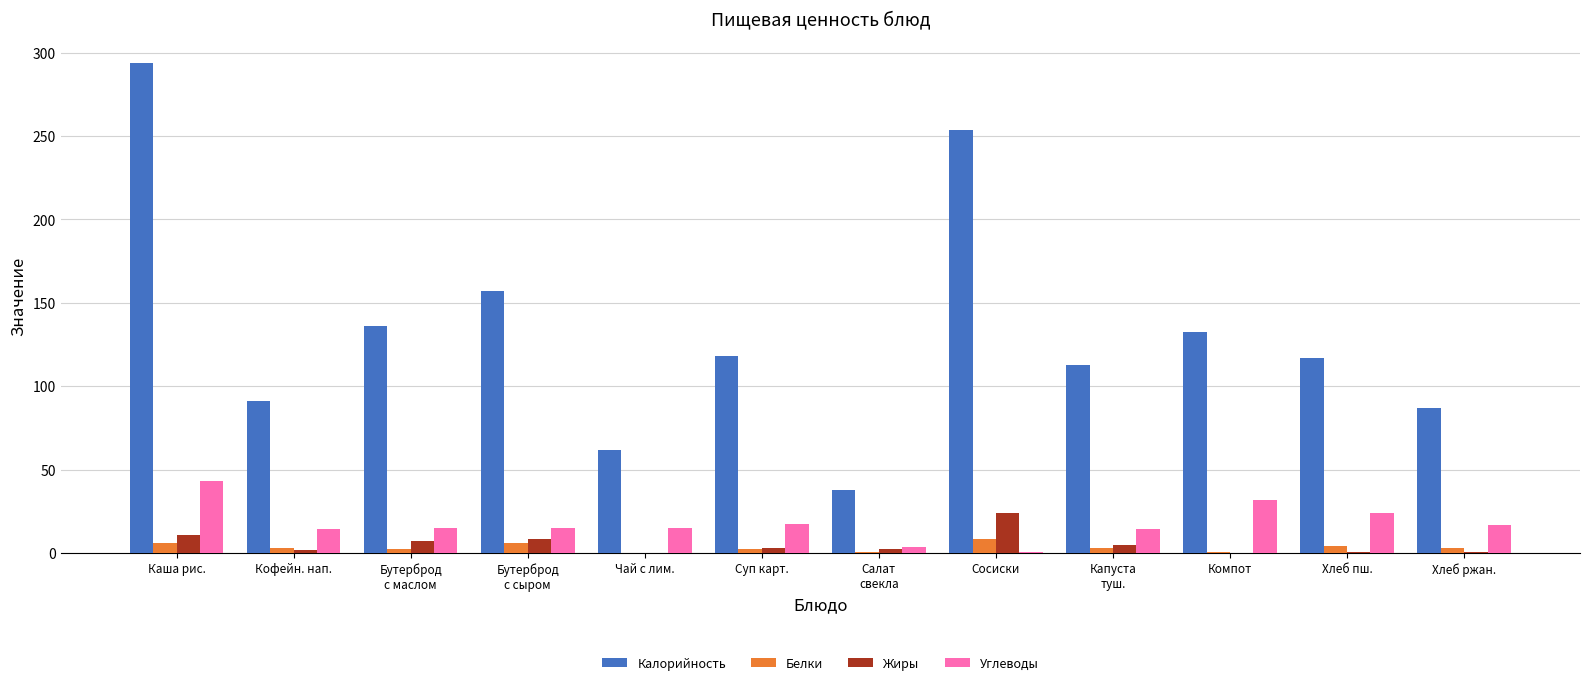

What is the sum of all Калорийность values?

1598.8